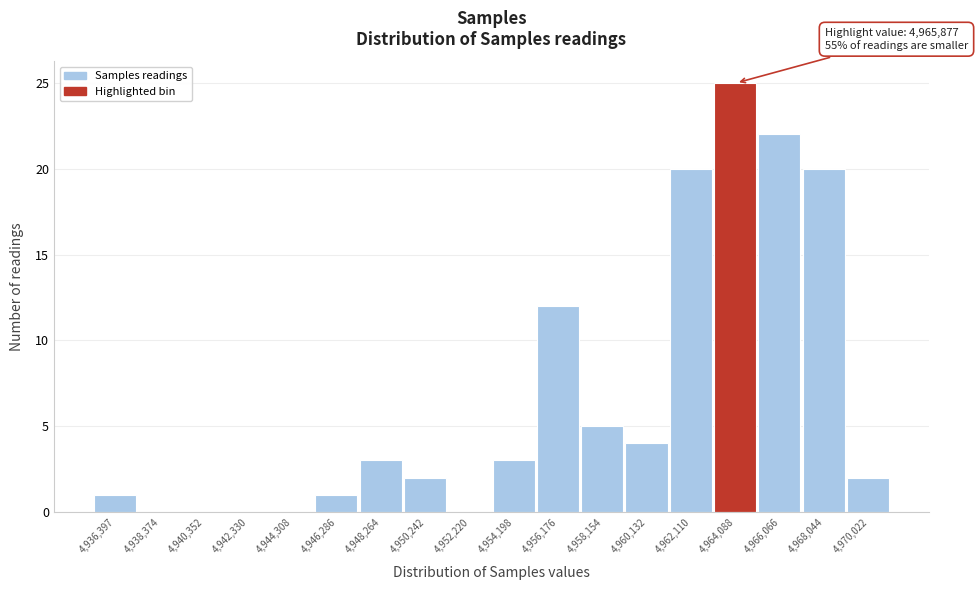

Reading right to left, transcribe all the data shown in this chart.

4,970,022=2	4,968,044=20	4,966,066=22	4,964,088=25	4,962,110=20	4,960,132=4	4,958,154=5	4,956,176=12	4,954,198=3	4,952,220=0	4,950,242=2	4,948,264=3	4,946,286=1	4,944,308=0	4,942,330=0	4,940,352=0	4,938,374=0	4,936,397=1